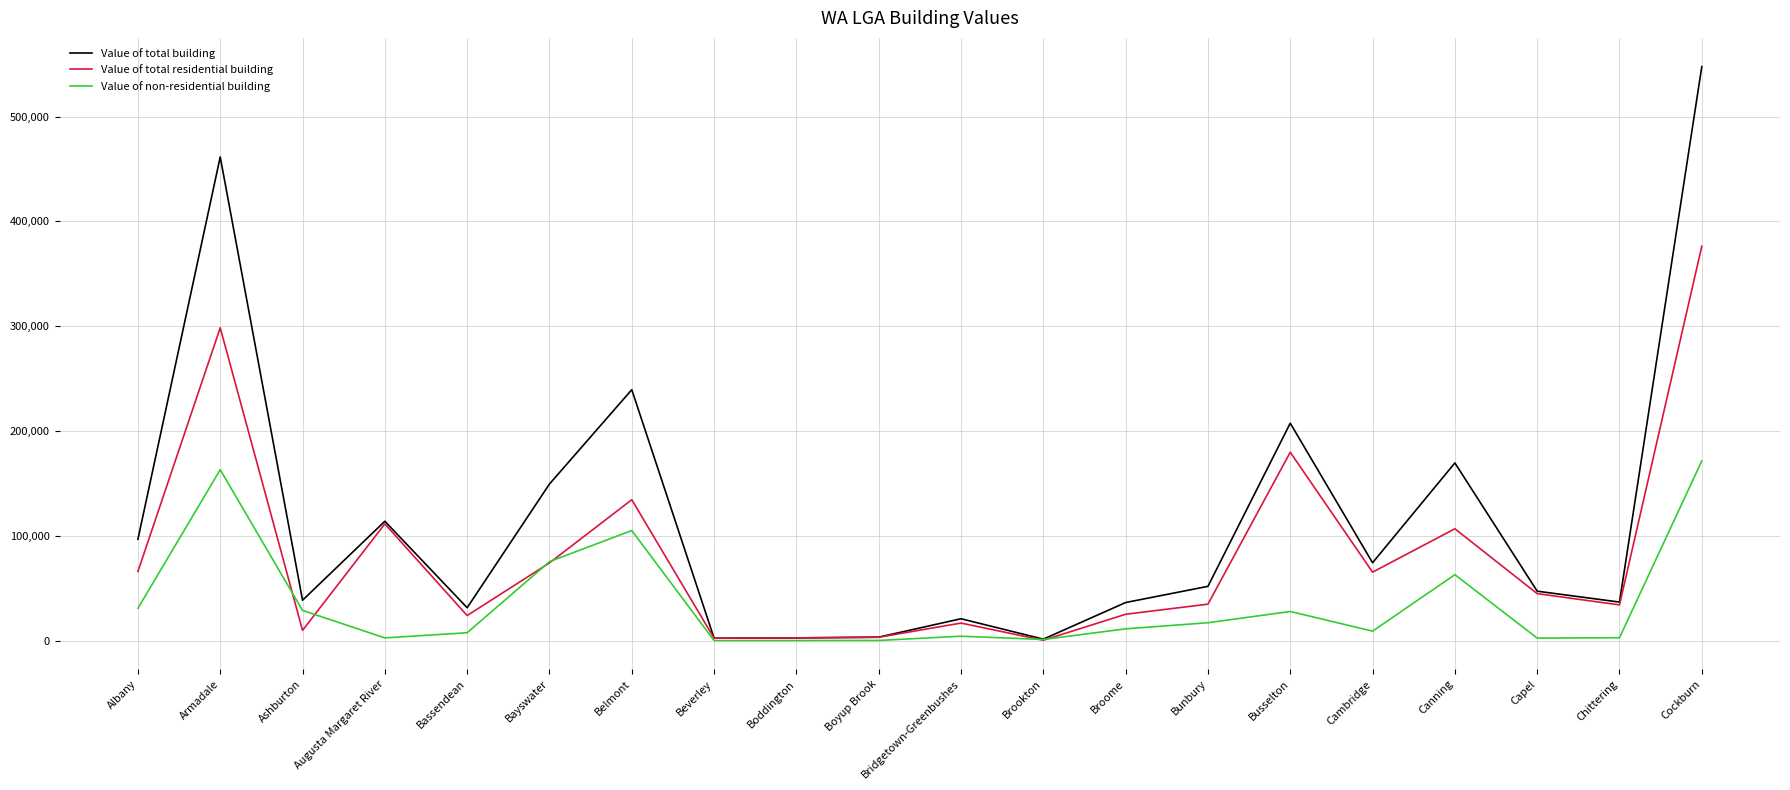

At how many categories does at least one series exceed 468579?

1